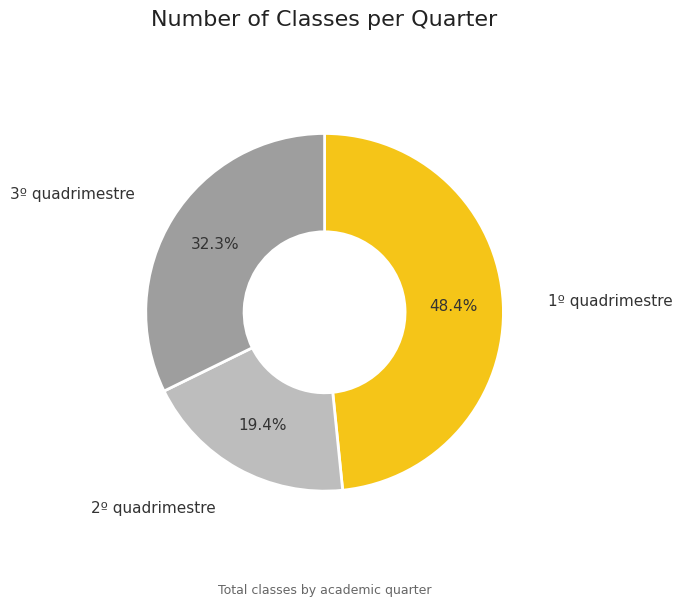

To the nearest percent, what is the average slice percentage?

33%